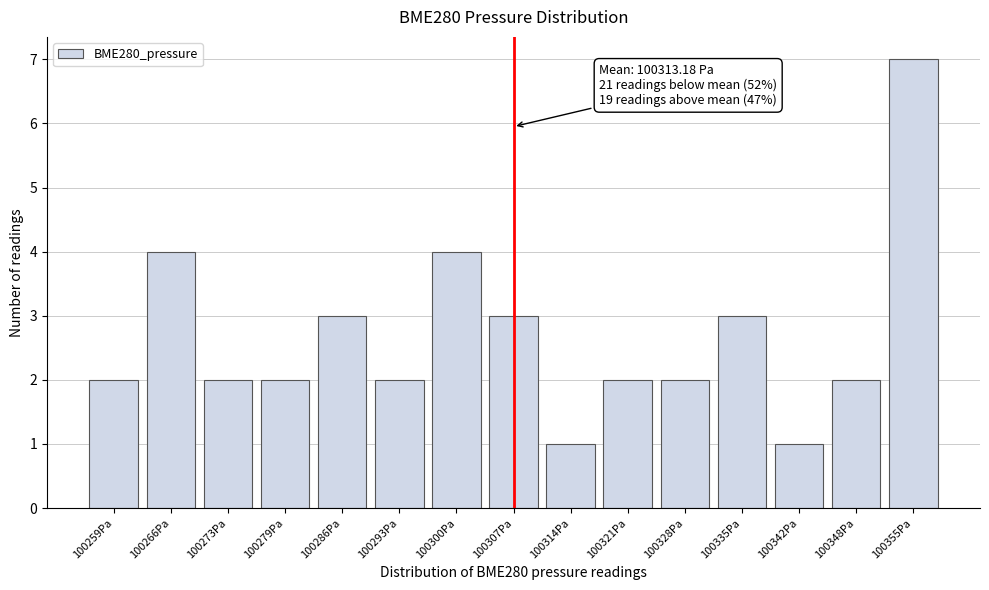

Reading left to right, extract all data points from this chart.

2	4	2	2	3	2	4	3	1	2	2	3	1	2	7